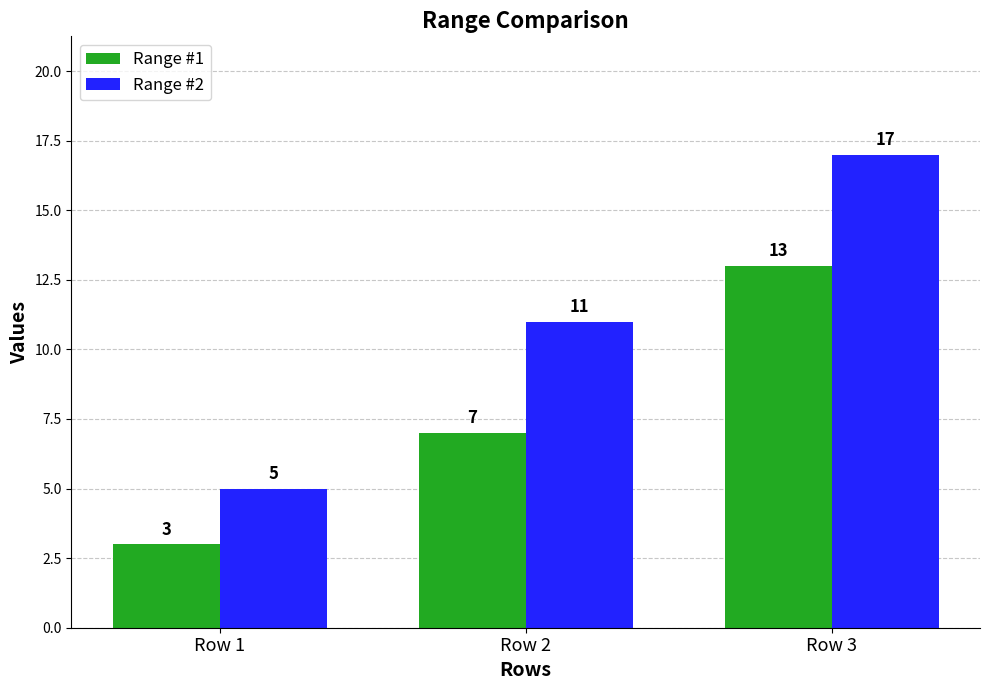

How many series are shown in this chart?

2